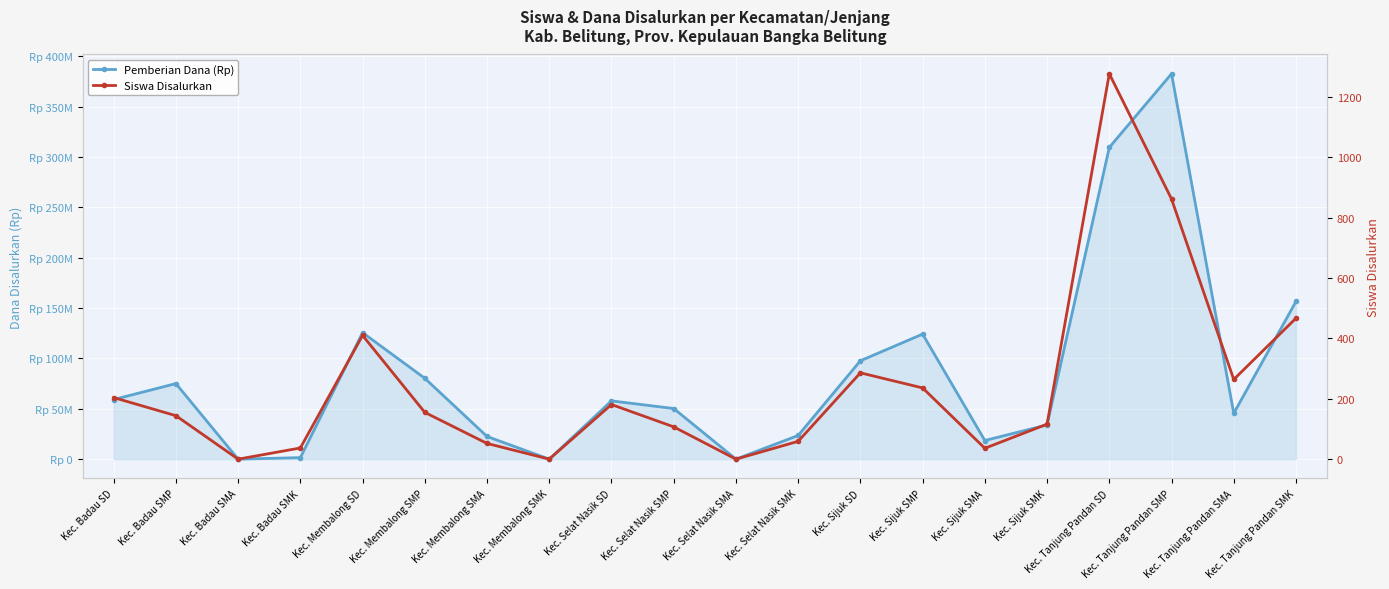

Does the chart display data point markers on the line(s)?

Yes